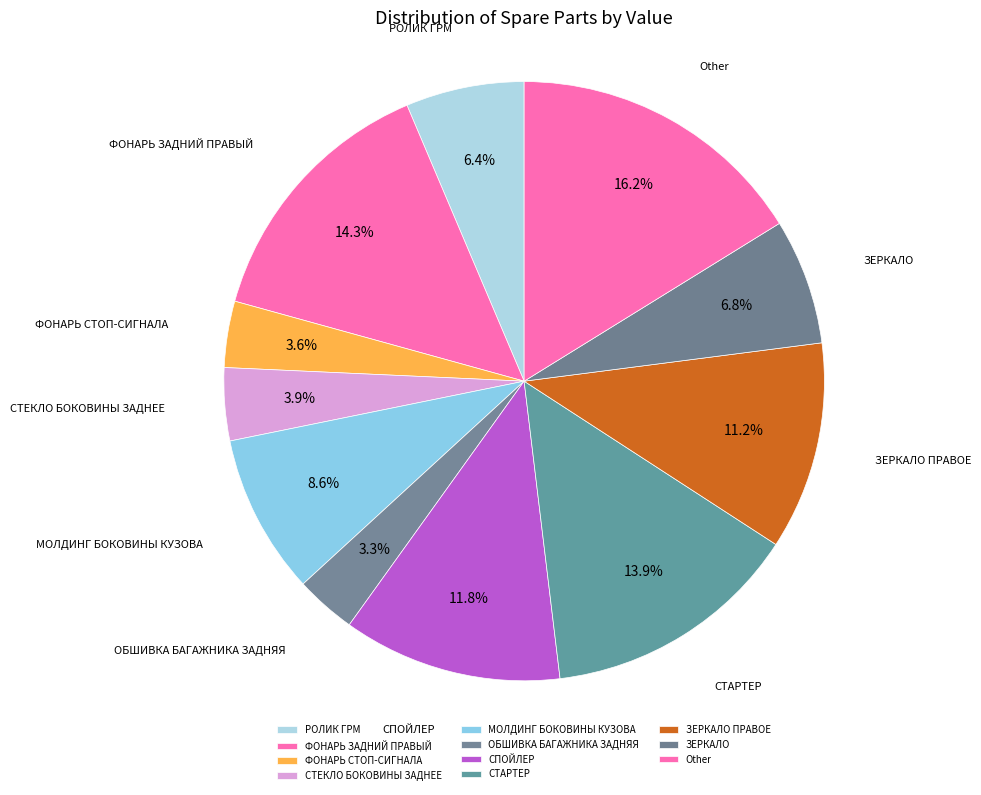

What is the largest slice in the pie chart?

Other